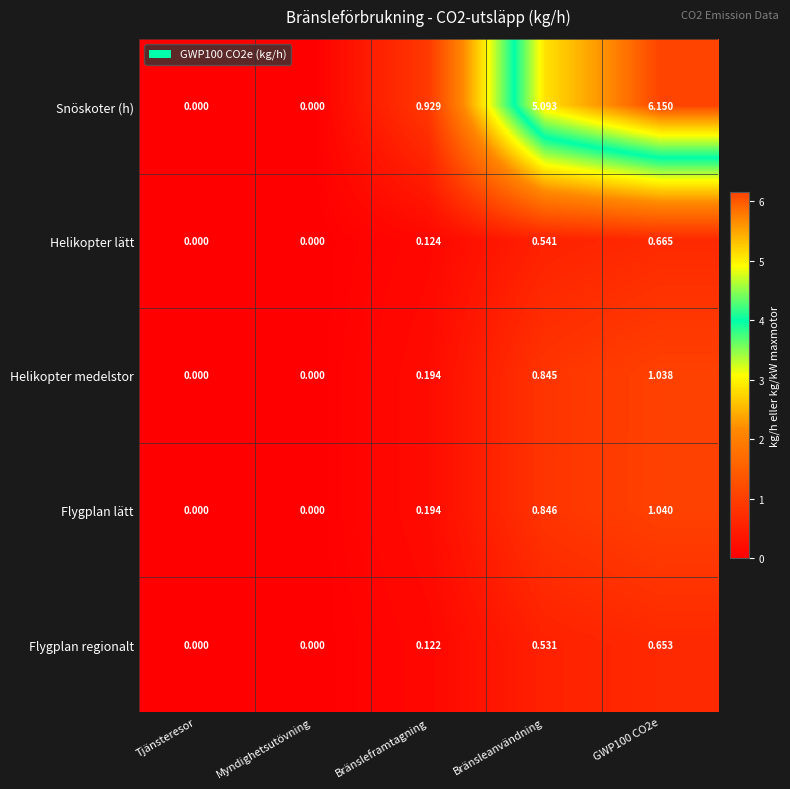

Which series has the largest total across all categories?

Snöskoter (h)